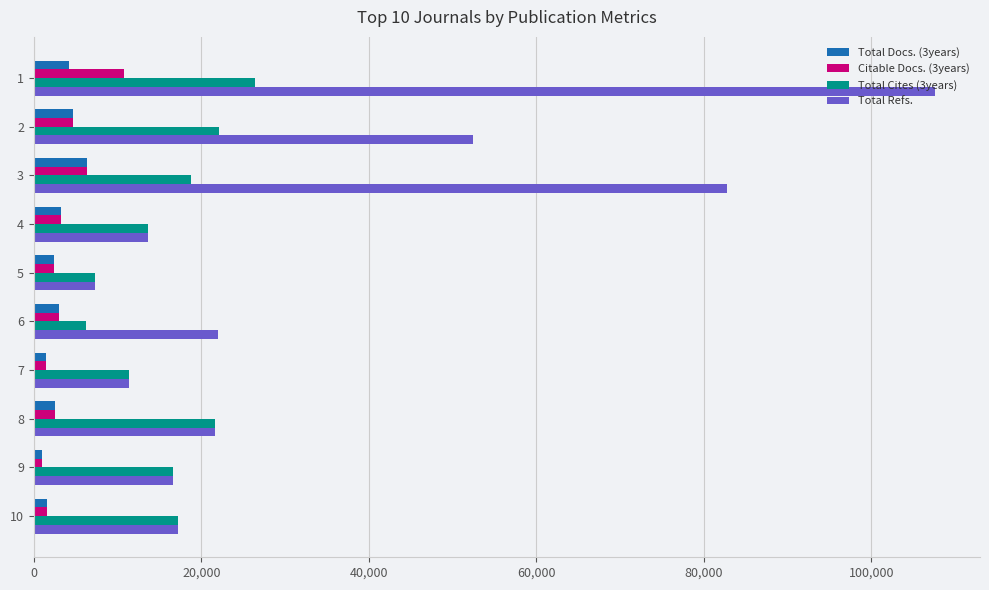

How many series are shown in this chart?

4